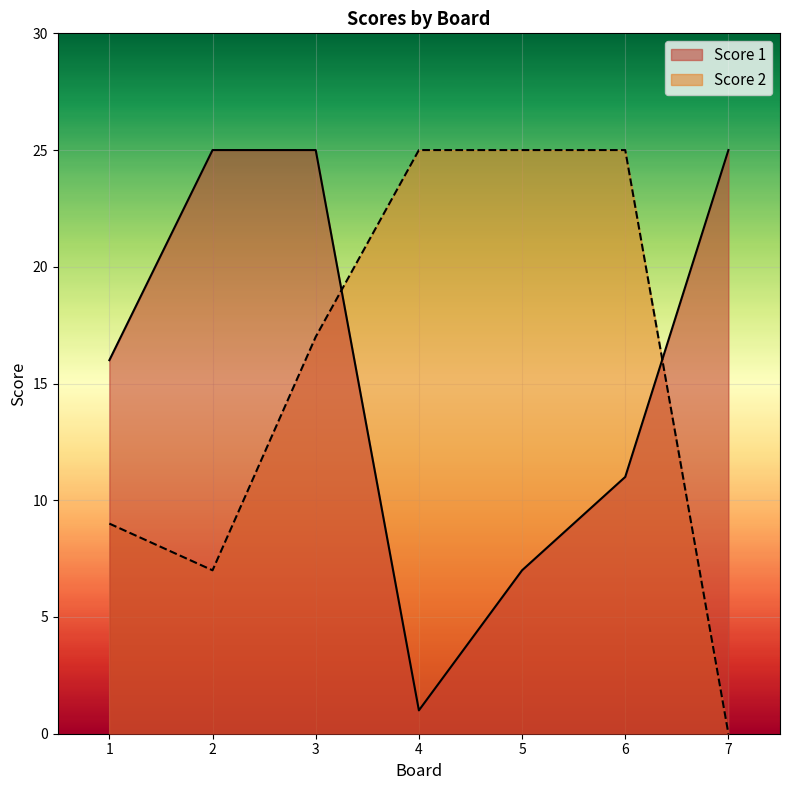

At which label does Score 2 first exceed 17?

4